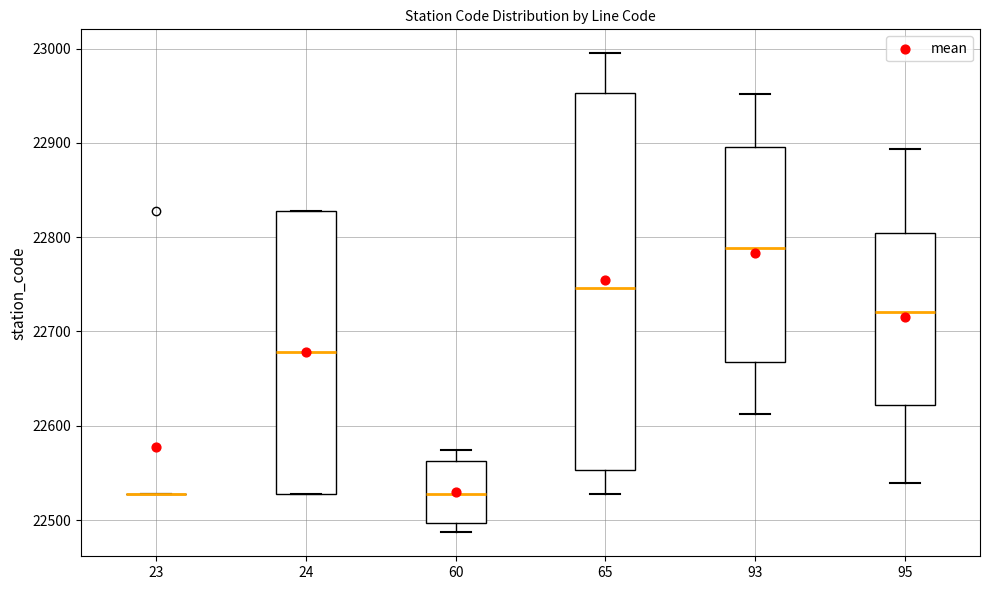

Where is the lower edge of the box at x = 60 on the y-axis? The values are not printed on the chart, so give them approximately, as read against the axis.

22500